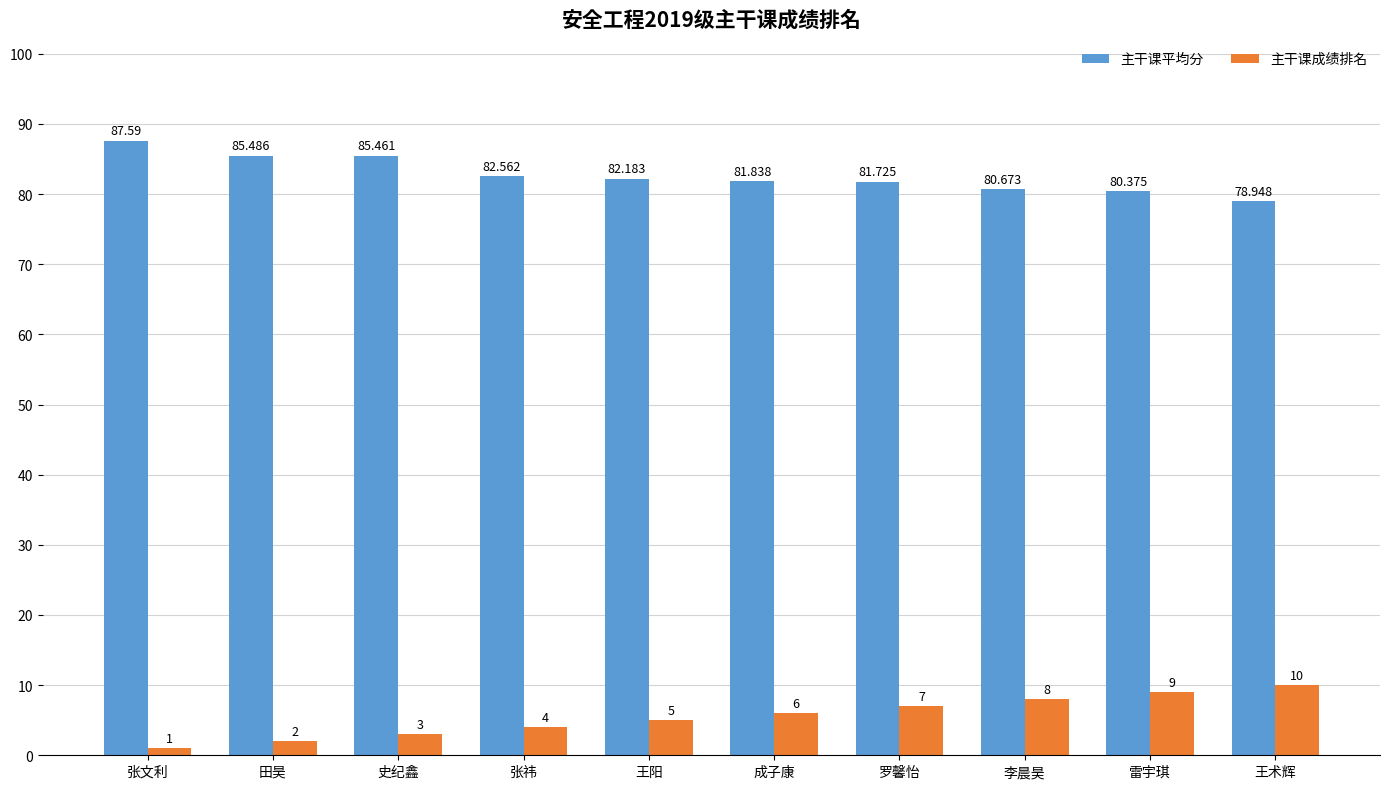

Rank the series by their average value, from lowest to highest.

主干课成绩排名, 主干课平均分